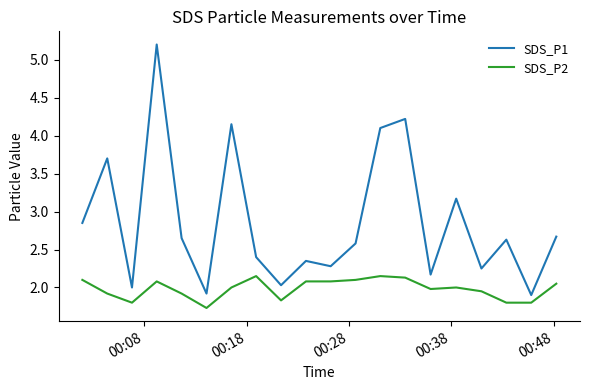

True or false: SDS_P1 and SDS_P2 cross at least once.

False